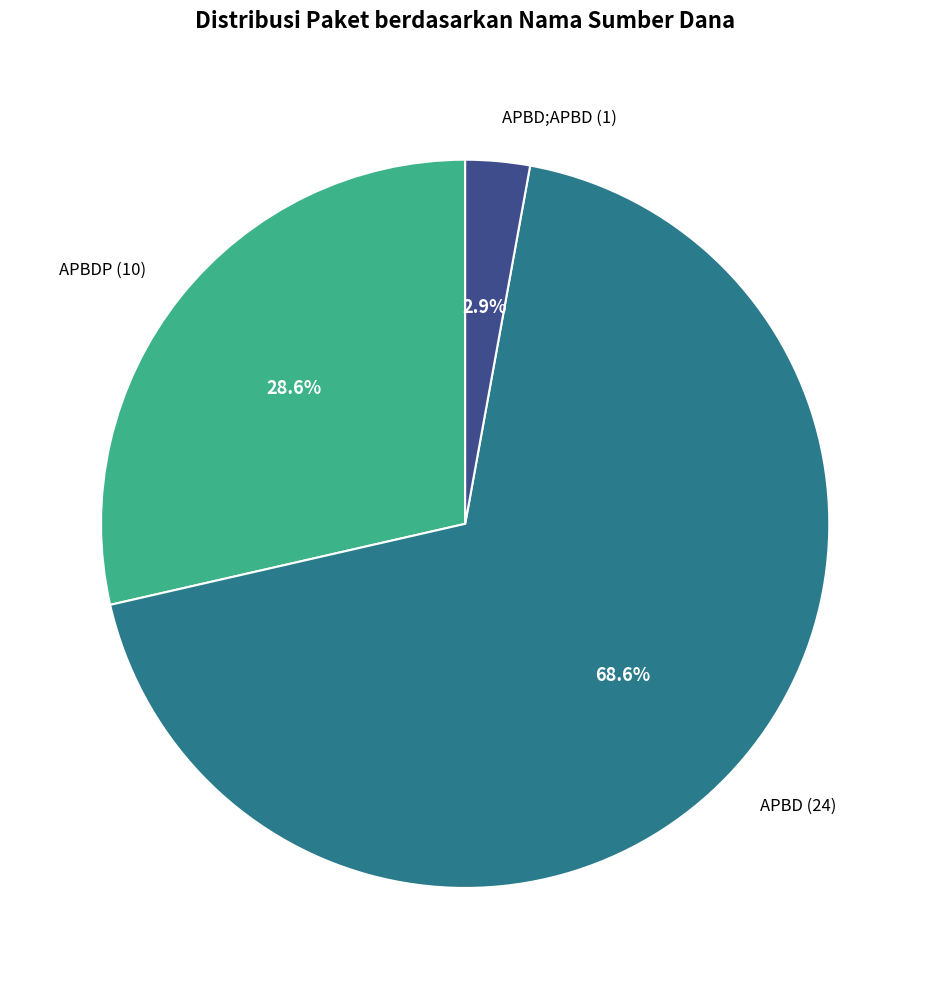

Between APBDP (10) and APBD;APBD (1), which is larger?

APBDP (10)